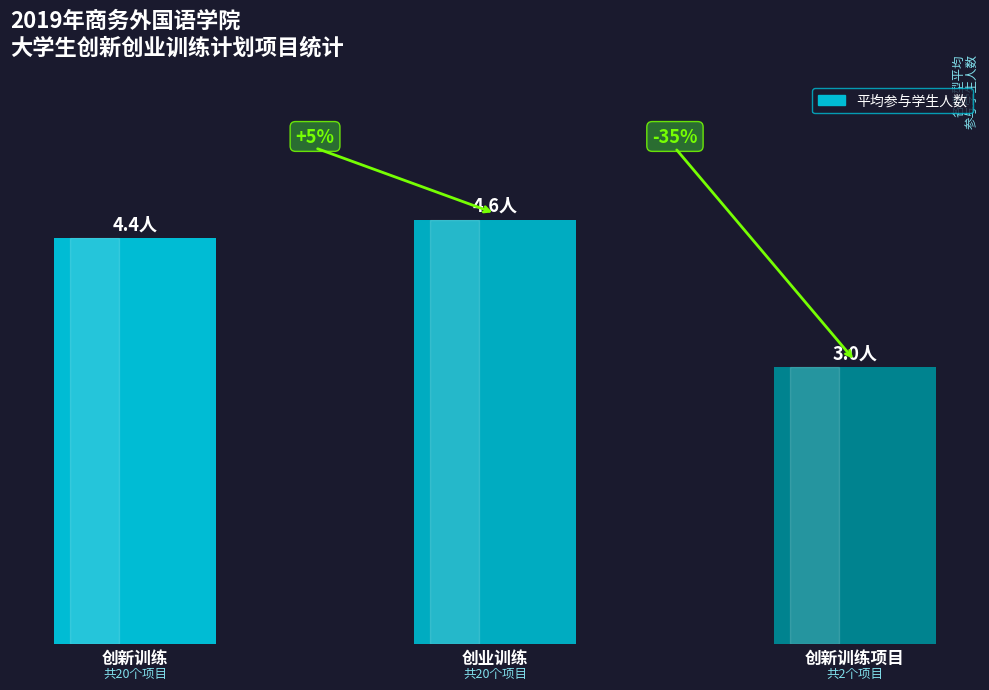

Are the bars horizontal?

No